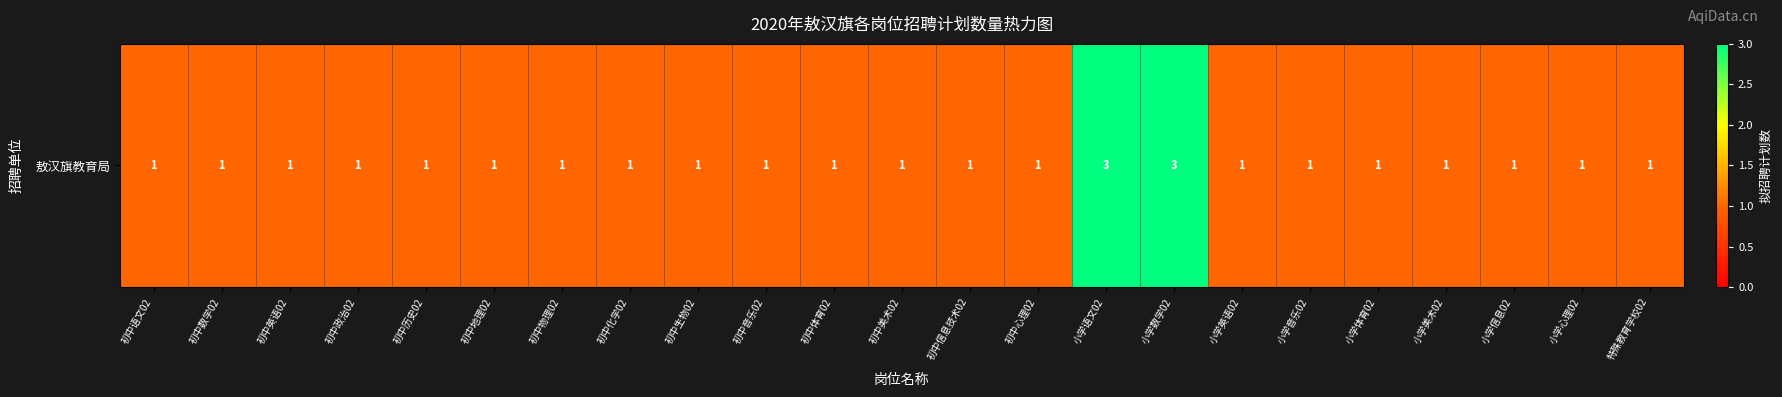

The chart shows a value of 1 at 初中音乐02. True or false?

True